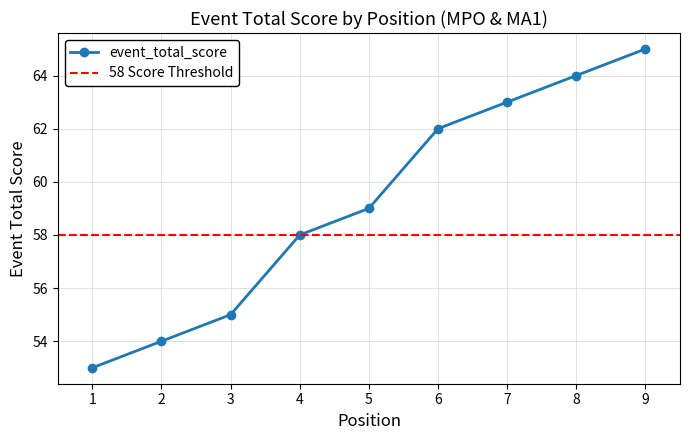

How many data points are less than 59?

4